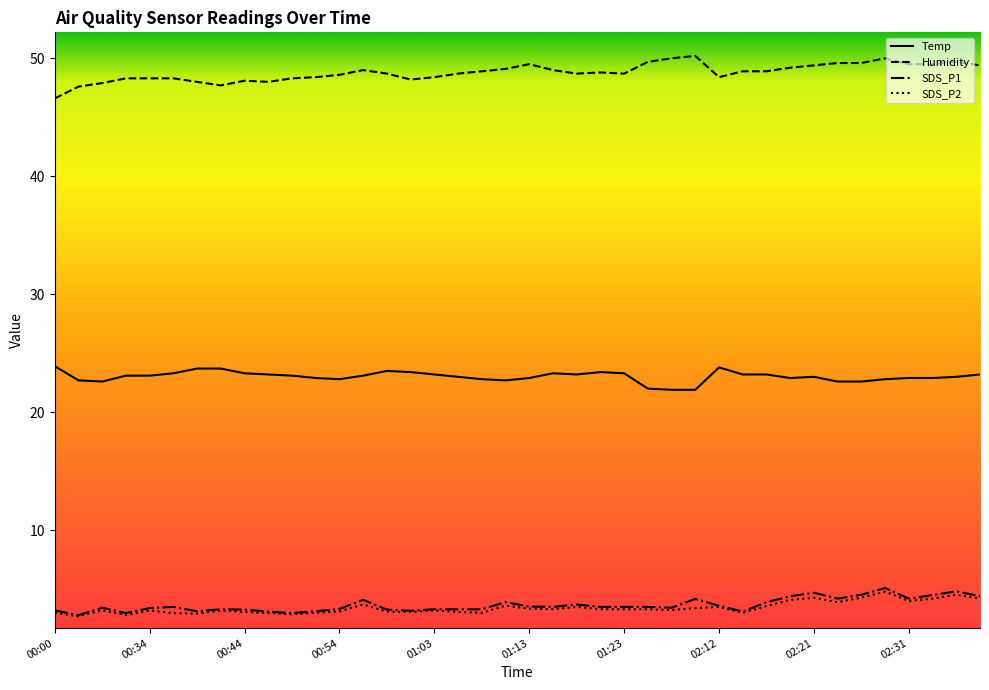

True or false: Humidity has more than 1 points higher than both neighbors.

True